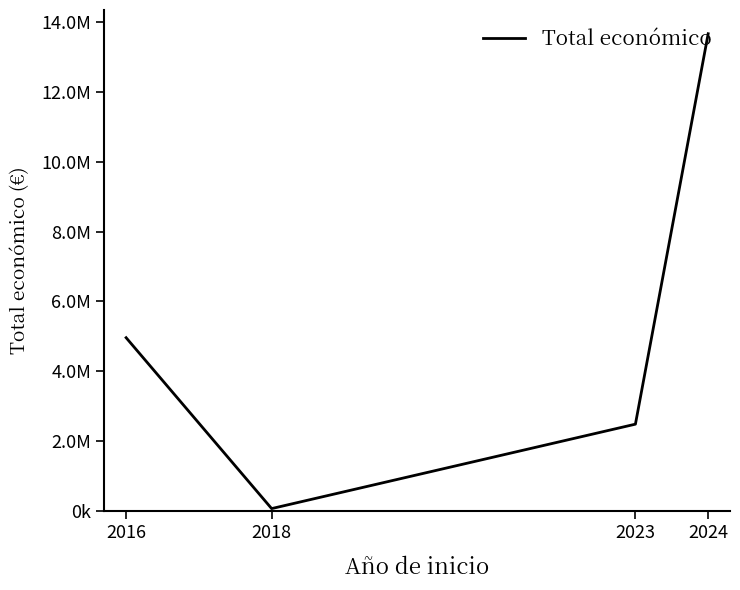

What is the smallest value displayed?

57500